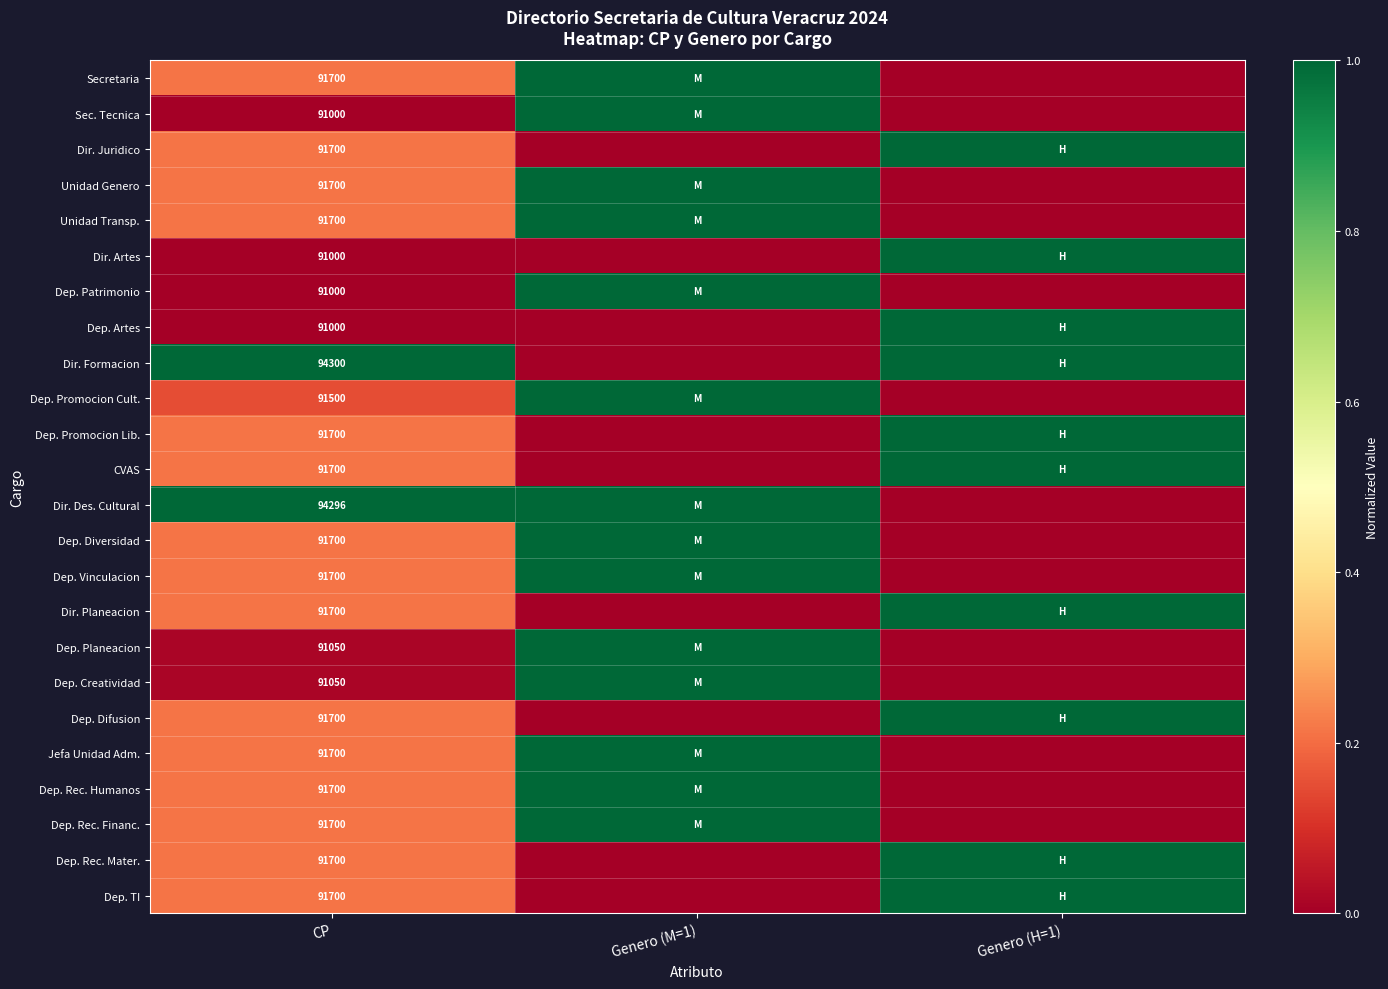

What is the total value across all series at Genero (H=1)?

10.0